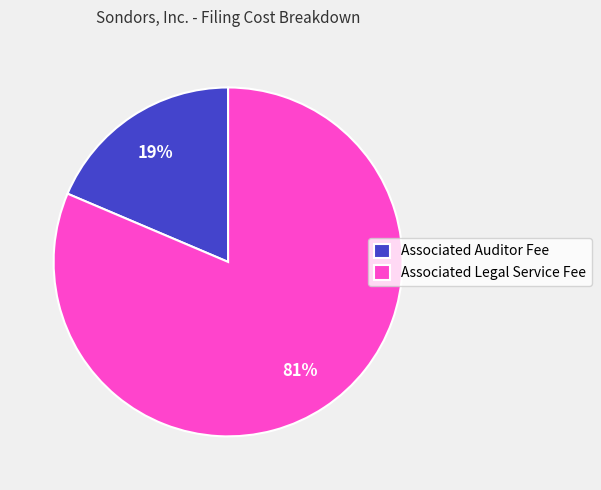

Between Associated Auditor Fee and Associated Legal Service Fee, which is larger?

Associated Legal Service Fee